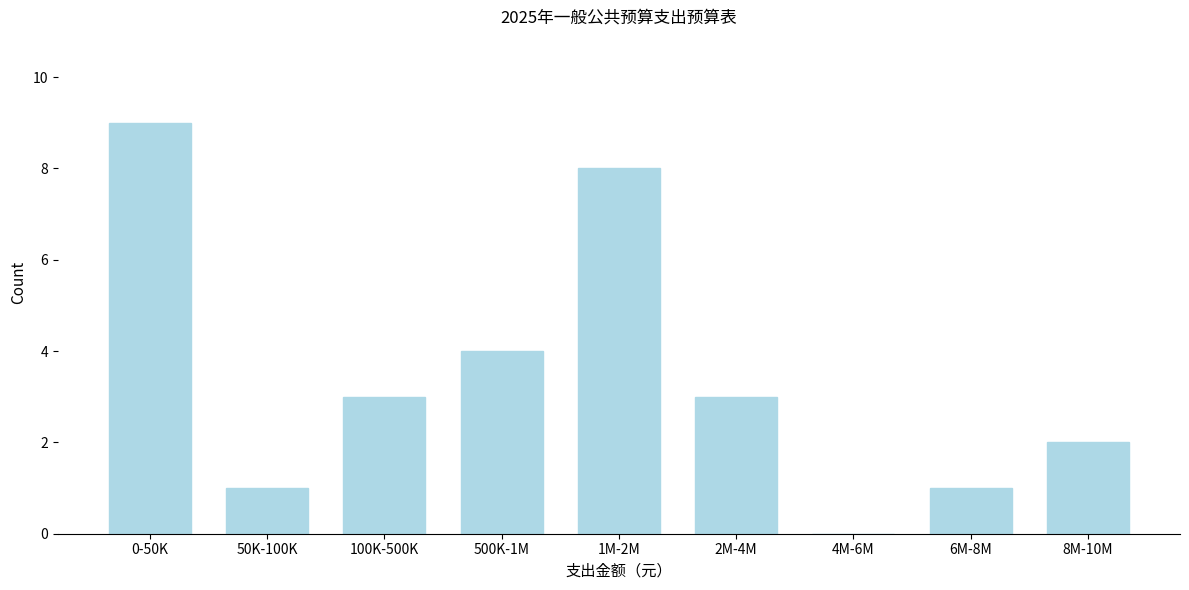

Reading right to left, list all the values displayed in this chart.

8M-10M=2	6M-8M=1	4M-6M=0	2M-4M=3	1M-2M=8	500K-1M=4	100K-500K=3	50K-100K=1	0-50K=9